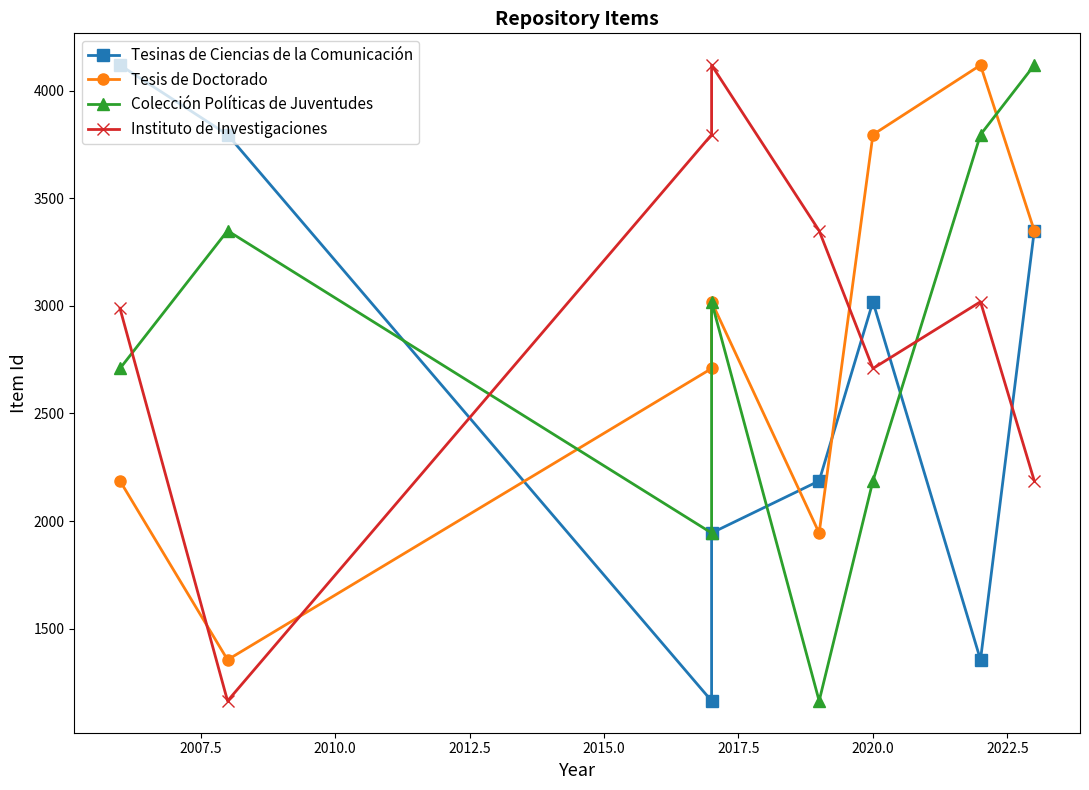

Is the value of Tesis de Doctorado at 2015.0 greater than the value of Colección Políticas de Juventudes at 2015.0?

Yes